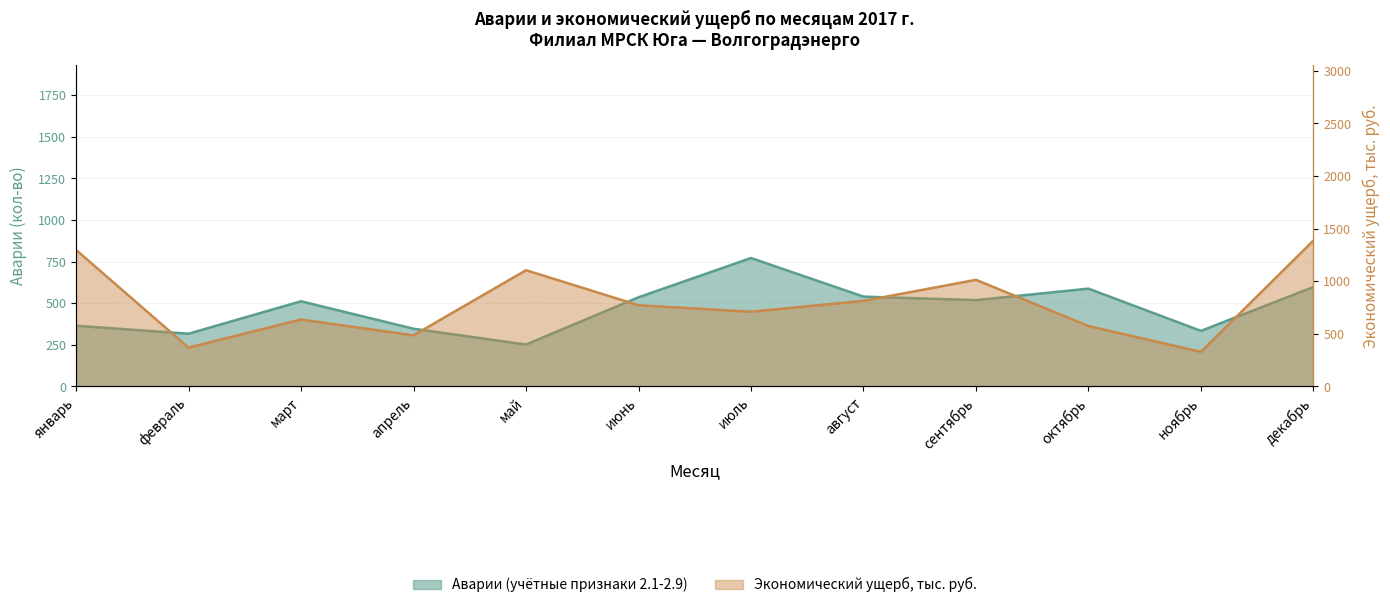

Does the chart have visible grid lines?

Yes